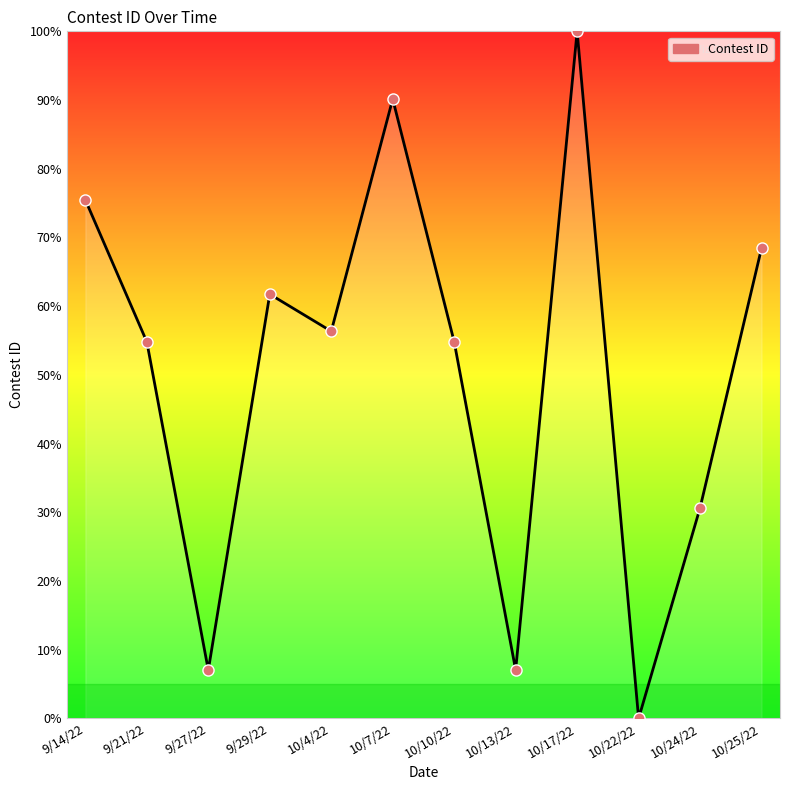

Which has a higher value, 9/29/22 or 9/27/22?

9/29/22